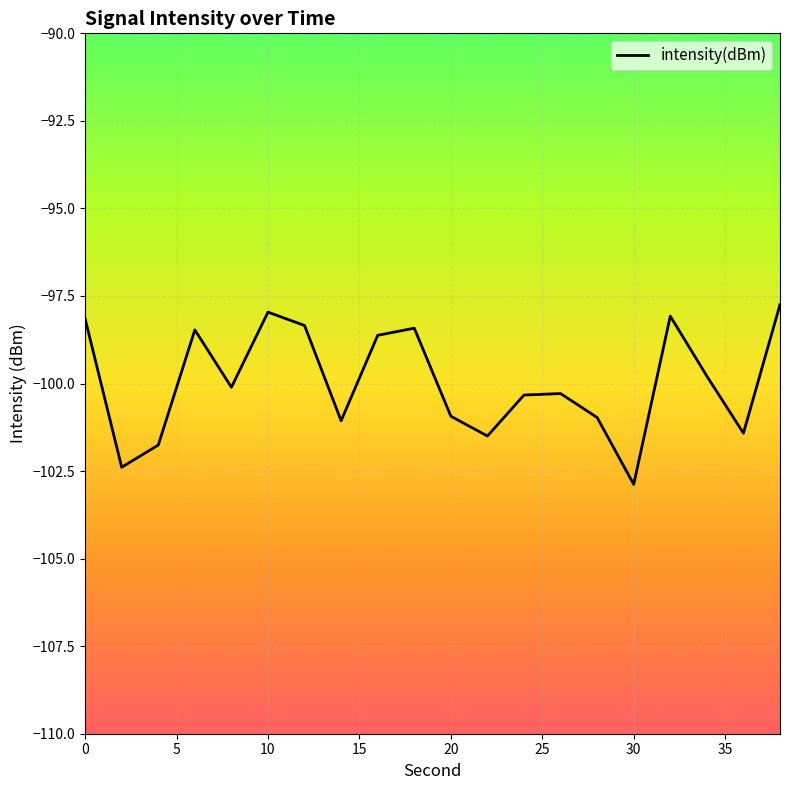

Does the chart have visible grid lines?

Yes